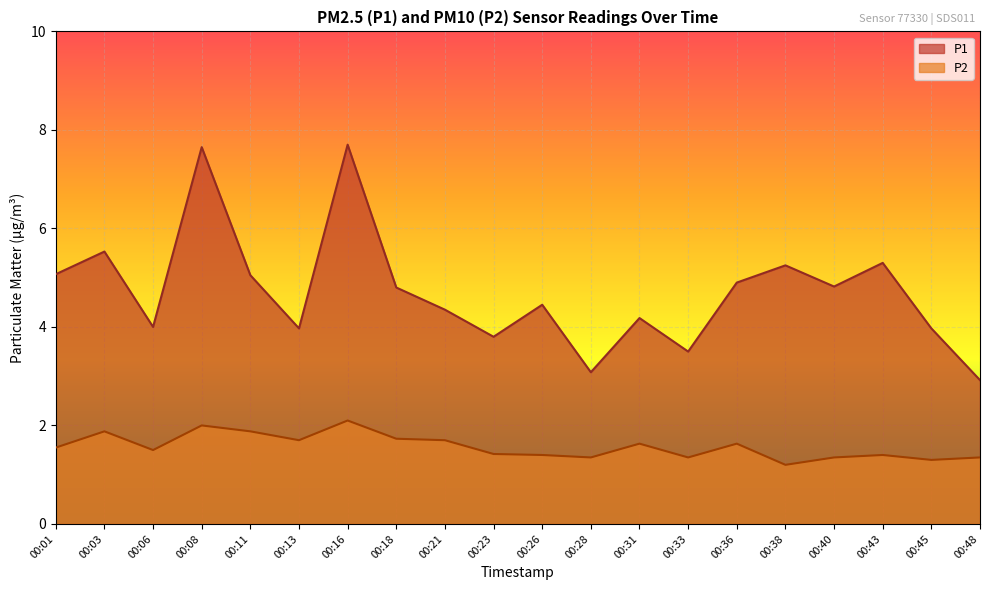

At which category does P2 reach its first local peak?

00:03